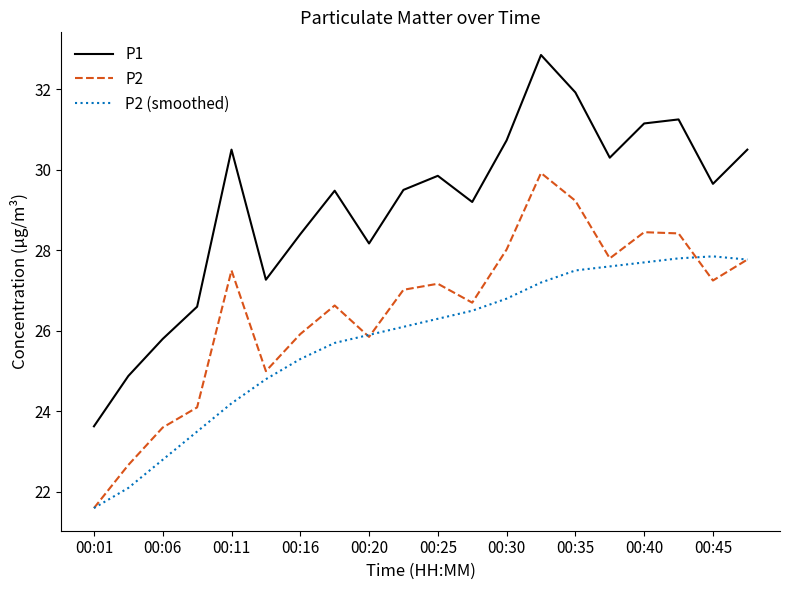

Which series has the widest spread of values?

P1